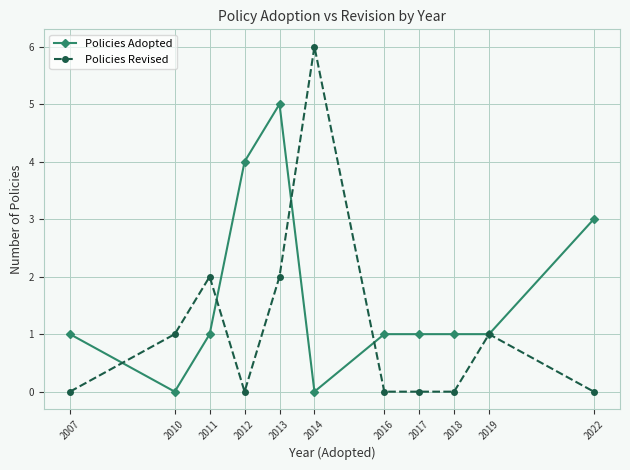

At which category does Policies Adopted reach its first local valley?

2010